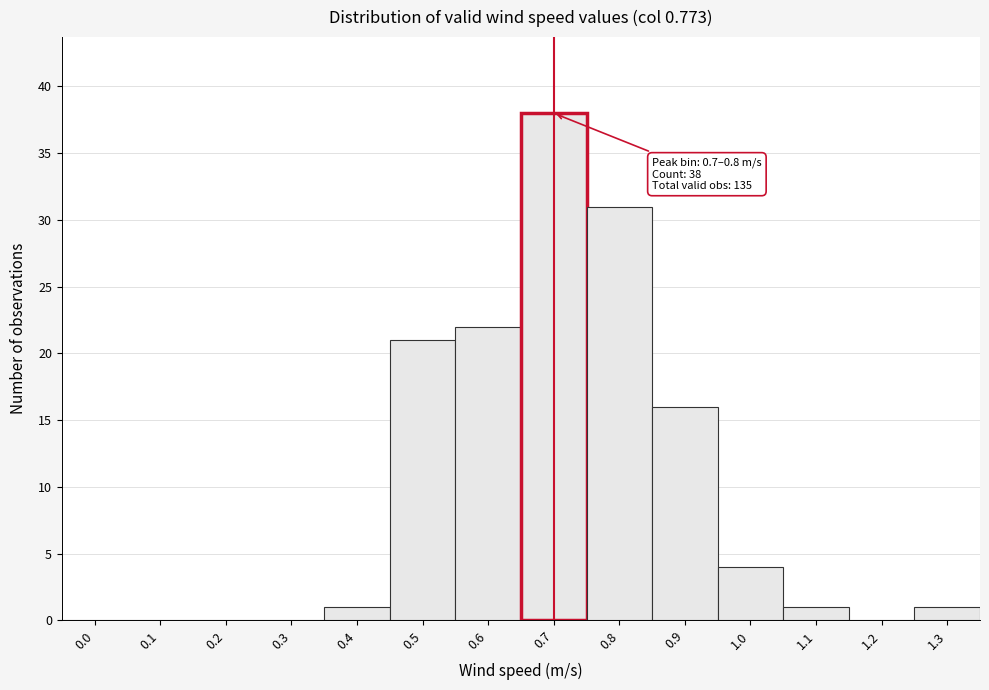

Reading right to left, extract all data points from this chart.

1.3=1	1.2=0	1.1=1	1.0=4	0.9=16	0.8=31	0.7=38	0.6=22	0.5=21	0.4=1	0.3=0	0.2=0	0.1=0	0.0=0